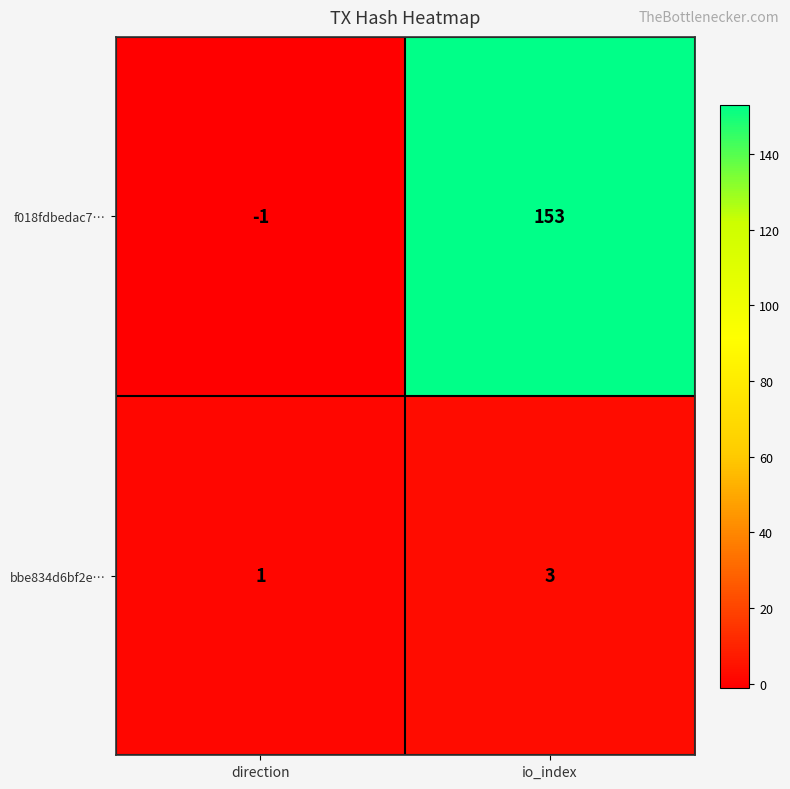

What is the sum of all bbe834d6bf2e… values?

4